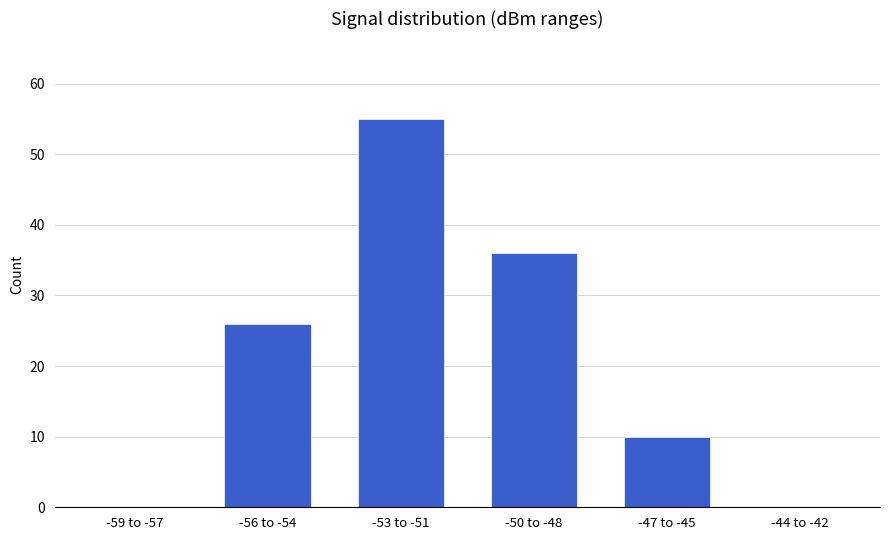

Which category has the highest value across all series?

-53 to -51